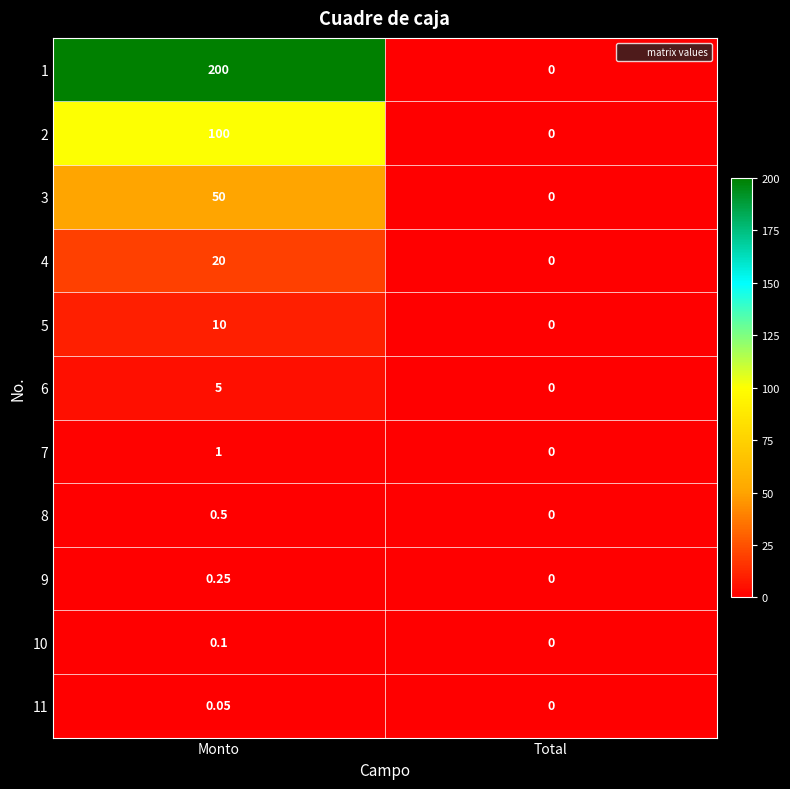

At how many categories does at least one series exceed 36?

1